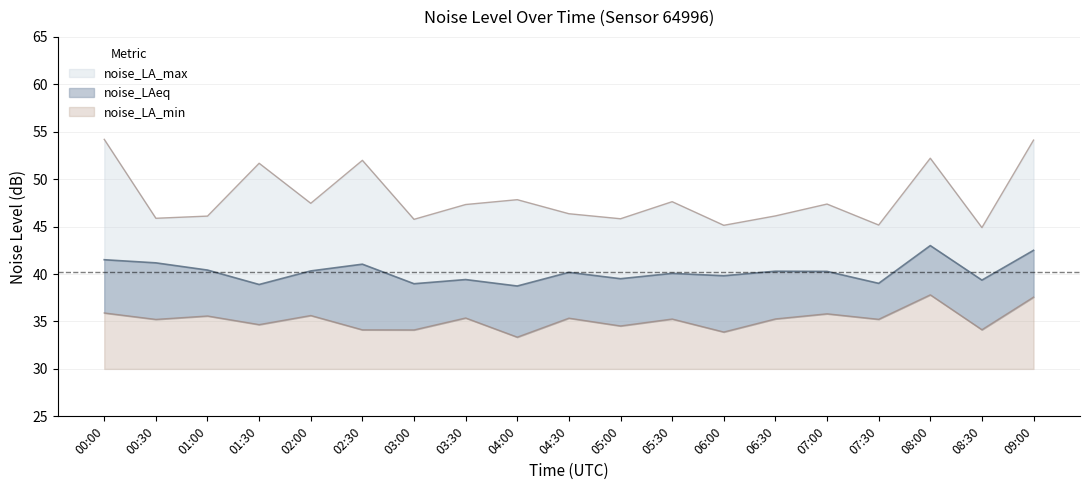

Which series has the widest spread of values?

noise_LA_max